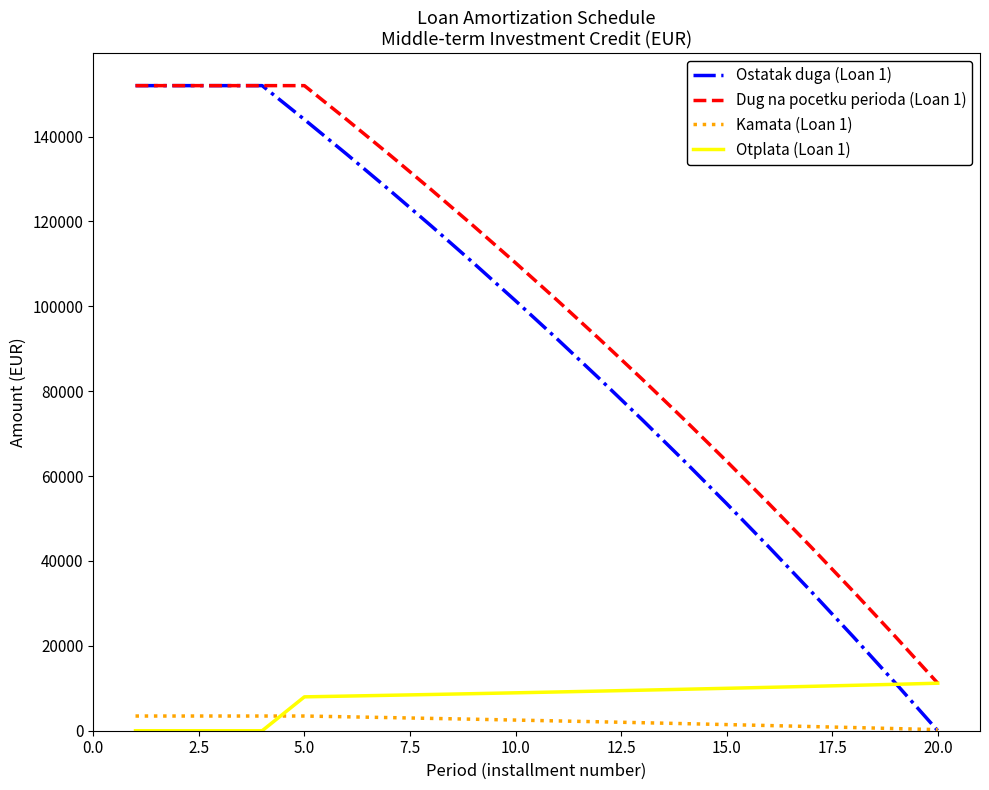

Which series has the largest total across all categories?

Dug na pocetku perioda (Loan 1)